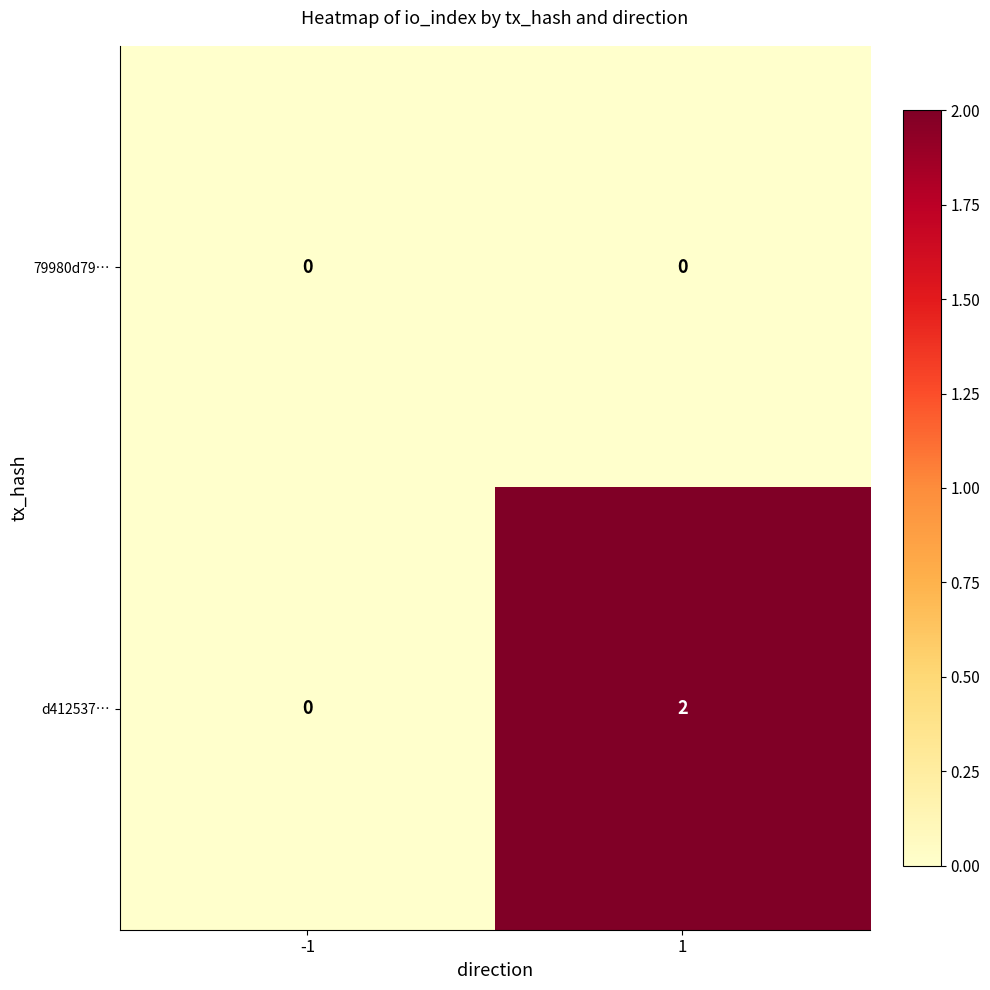

Is the value of 79980d79… at -1 greater than the value of d412537… at 1?

No